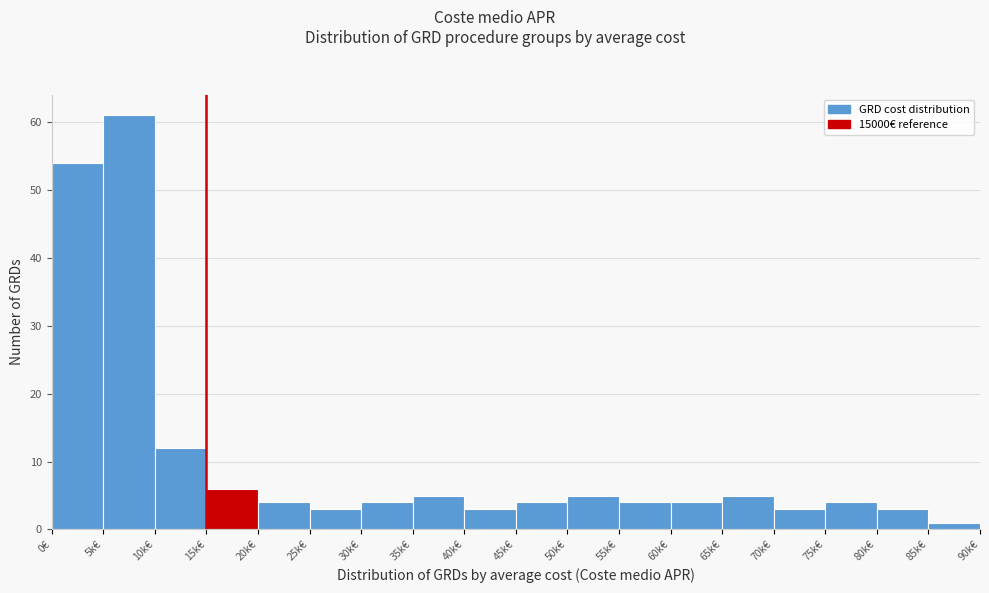

Reading right to left, what are all the values shown in this chart?

1	3	4	3	5	4	4	5	4	3	5	4	3	4	6	12	61	54